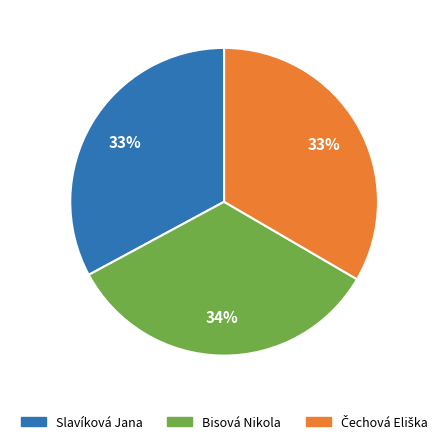

True or false: Bisová Nikola accounts for 34% of the total.

True